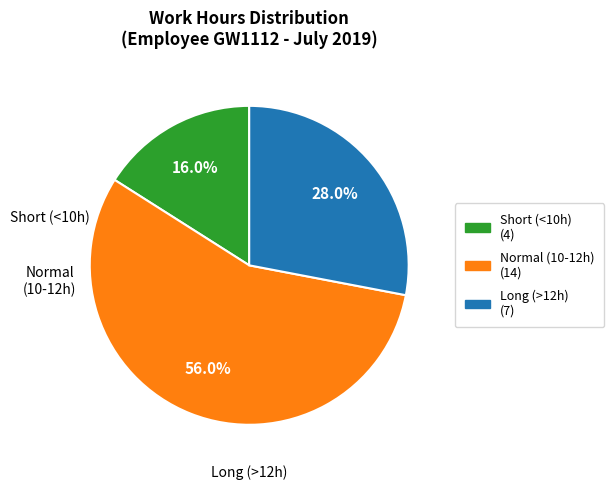

Is there any slice that represents more than half of the pie?

Yes